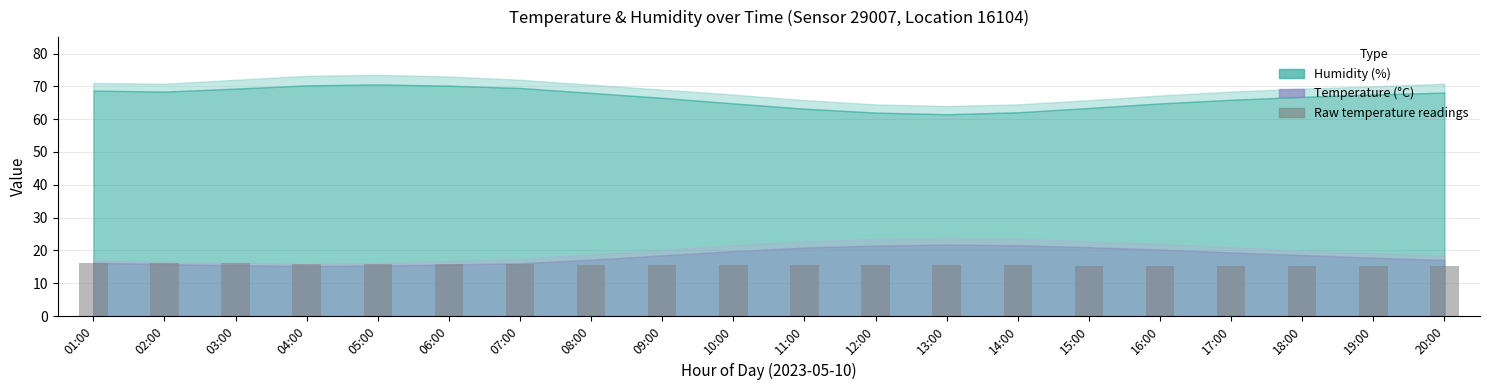

What is the value of the 4th bar from the left?

15.9